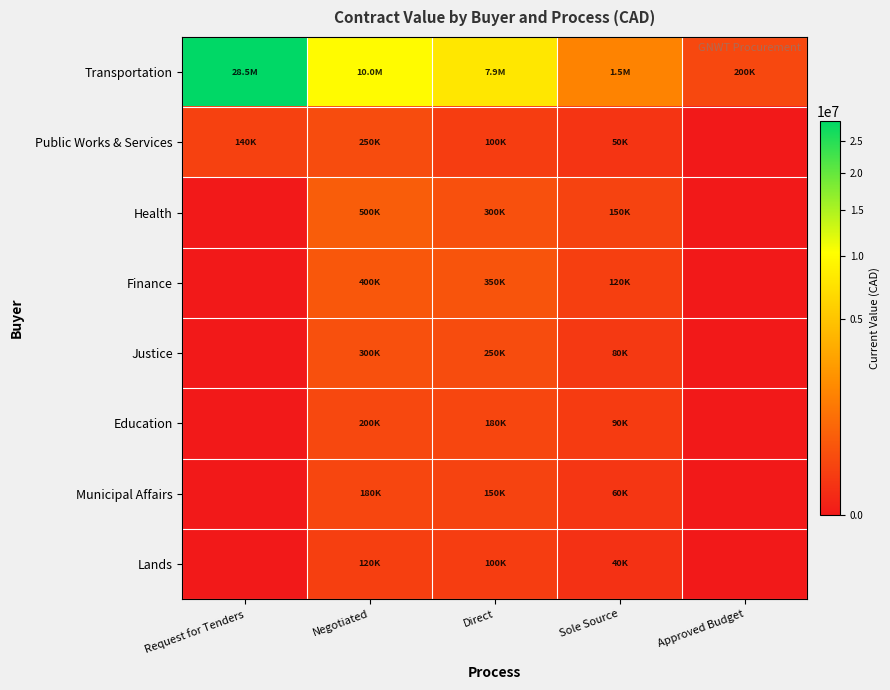

Which label corresponds to the smallest value in the chart?

Approved Budget